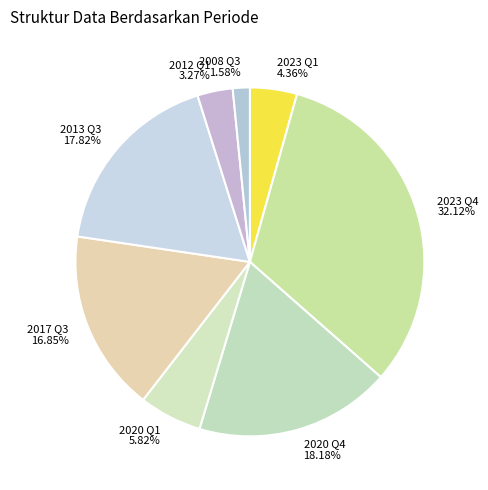

Which has a higher value, 2013 Q3 or 2023 Q4?

2023 Q4